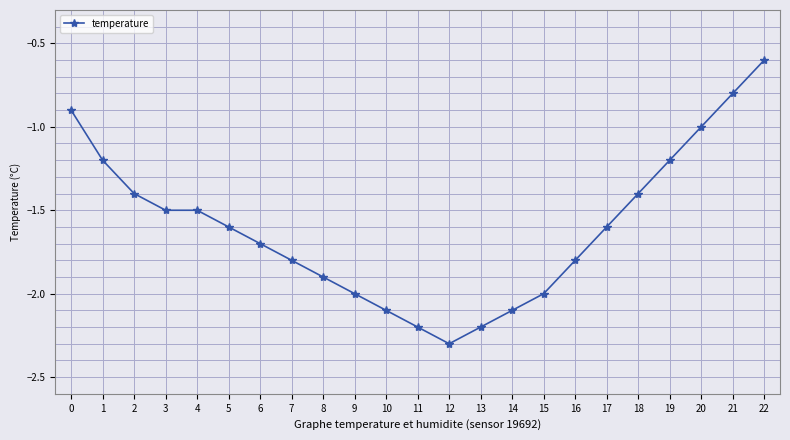

Is it true that the value at 20 is -0.6?

False